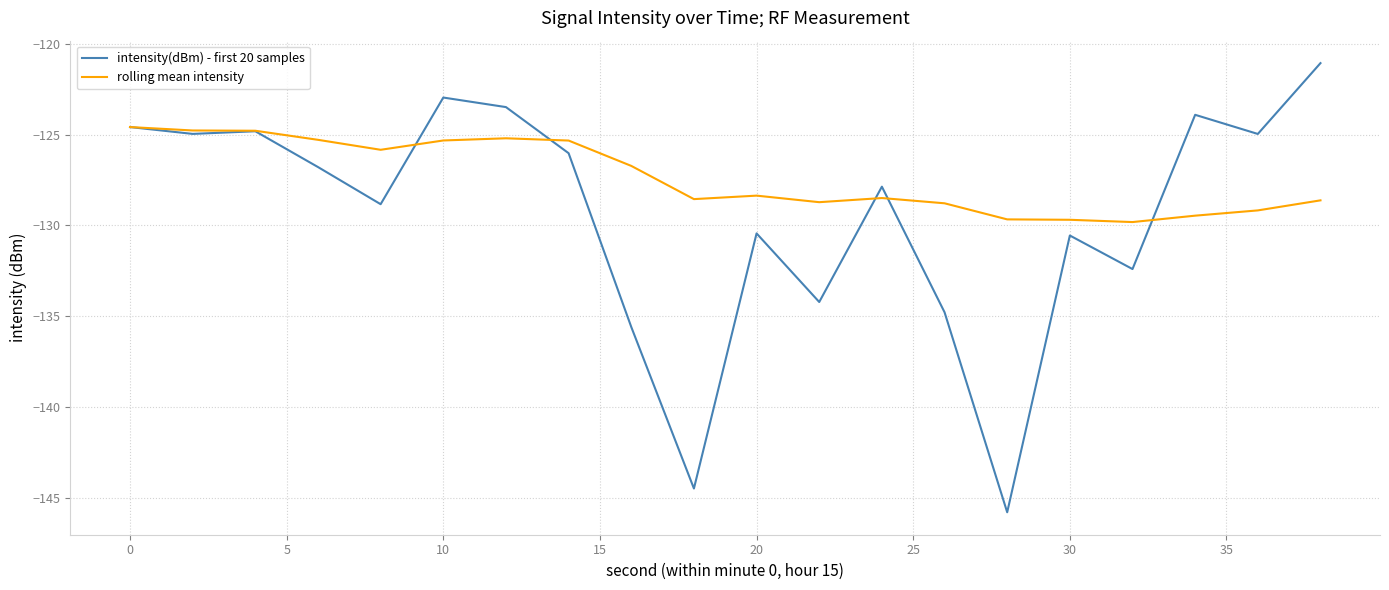

What is the lowest value of the intensity(dBm) - first 20 samples series?

-145.8